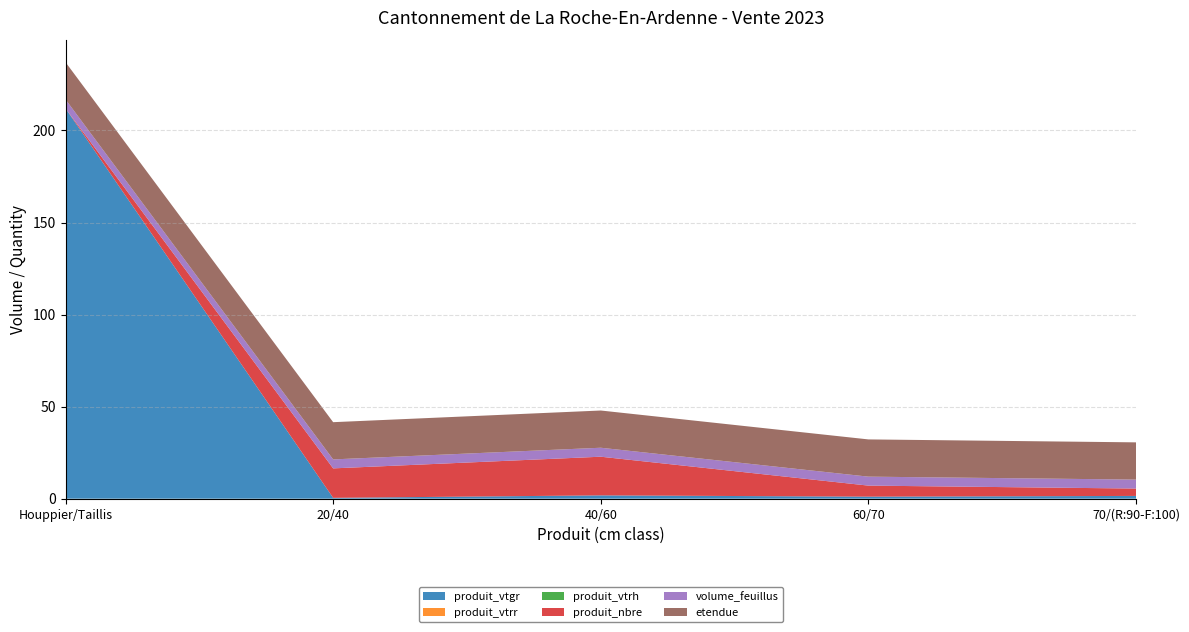

Reading right to left, transcribe all the data shown in this chart.

produit_vtgr: 1.5	1.1	1.8	0.5	212.0
produit_vtrr: 0.0	0.0	0.0	0.0	0.0
produit_vtrh: 0.0	0.0	0.0	0.0	0.0
produit_nbre: 4.0	6.0	21.0	16.0	0.0
volume_feuillus: 4.9	4.9	4.9	4.9	4.9
etendue: 20.2	20.2	20.2	20.2	20.2